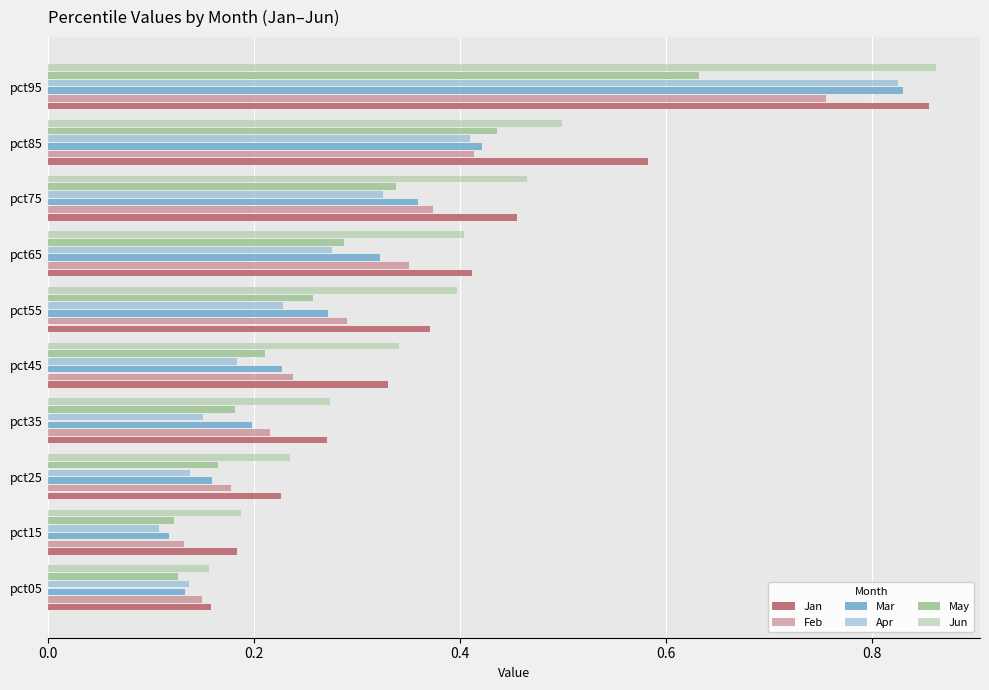

What is the minimum value for May?

0.1